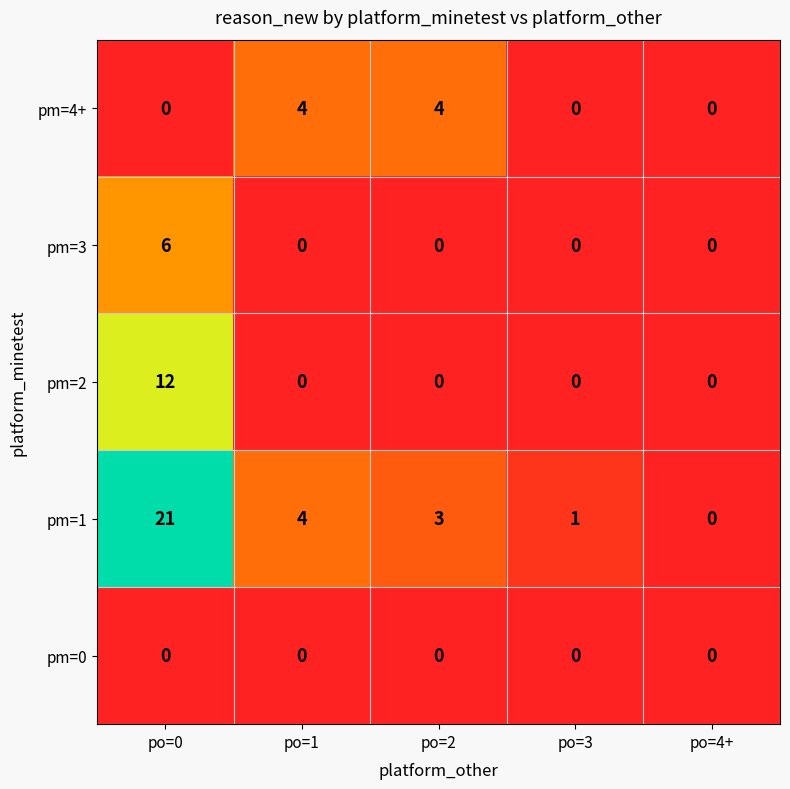

What is the sum of all pm=3 values?

6